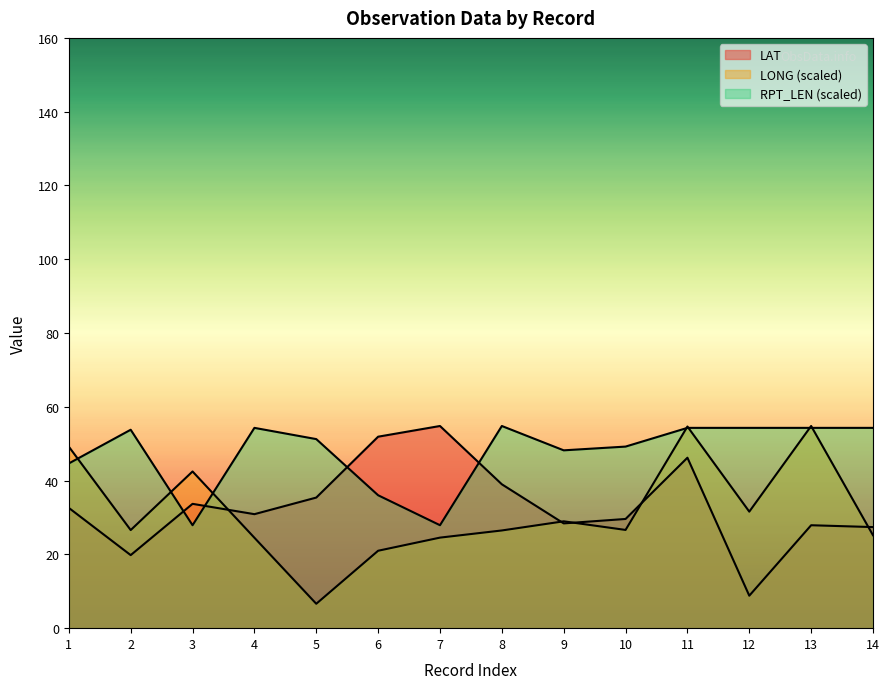

What is the value of the LAT point at the 8th from the left?

39.0